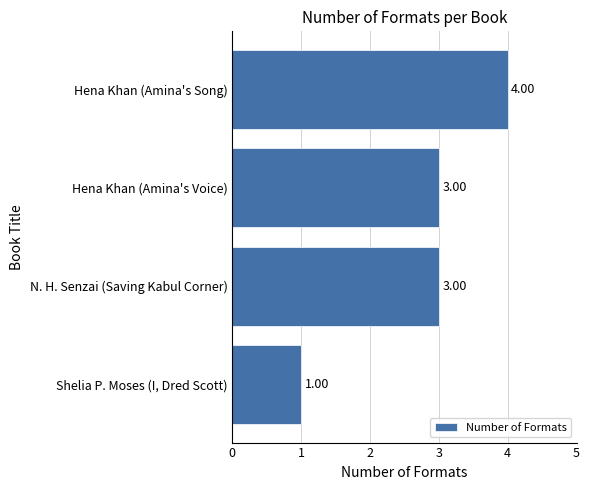

What is the smallest value displayed?

1